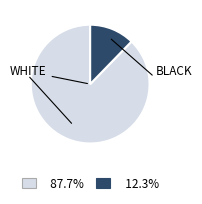

Is there a majority slice in this chart?

Yes